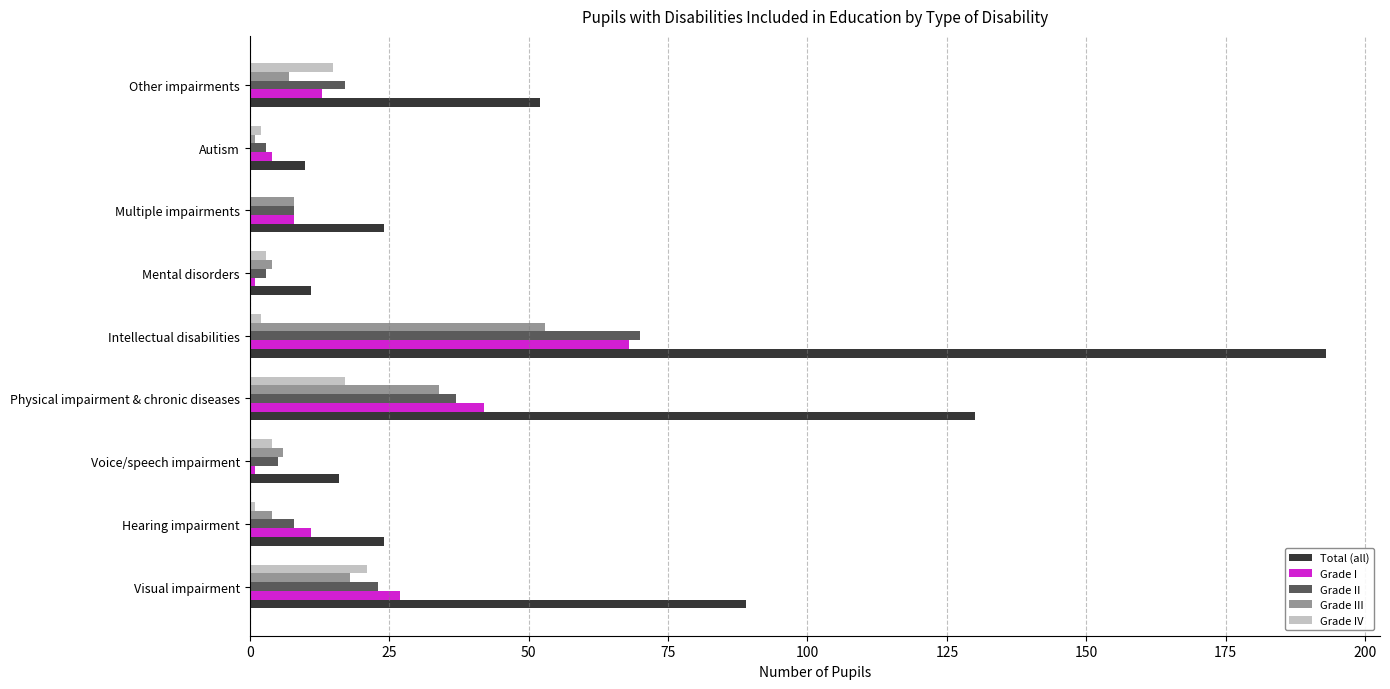

Which category has the highest value across all series?

Intellectual disabilities